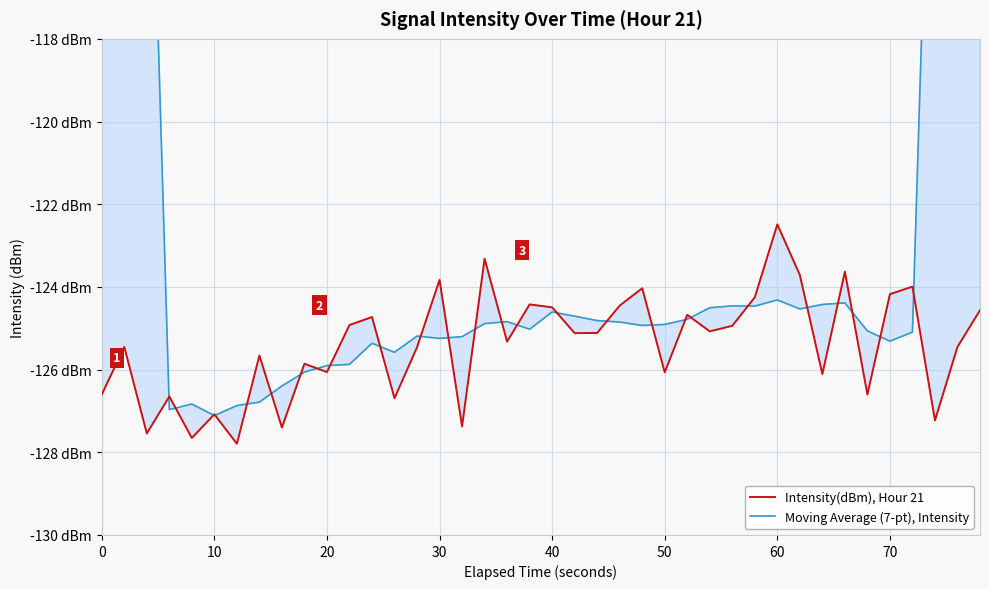

What is the smallest value displayed?

-127.8